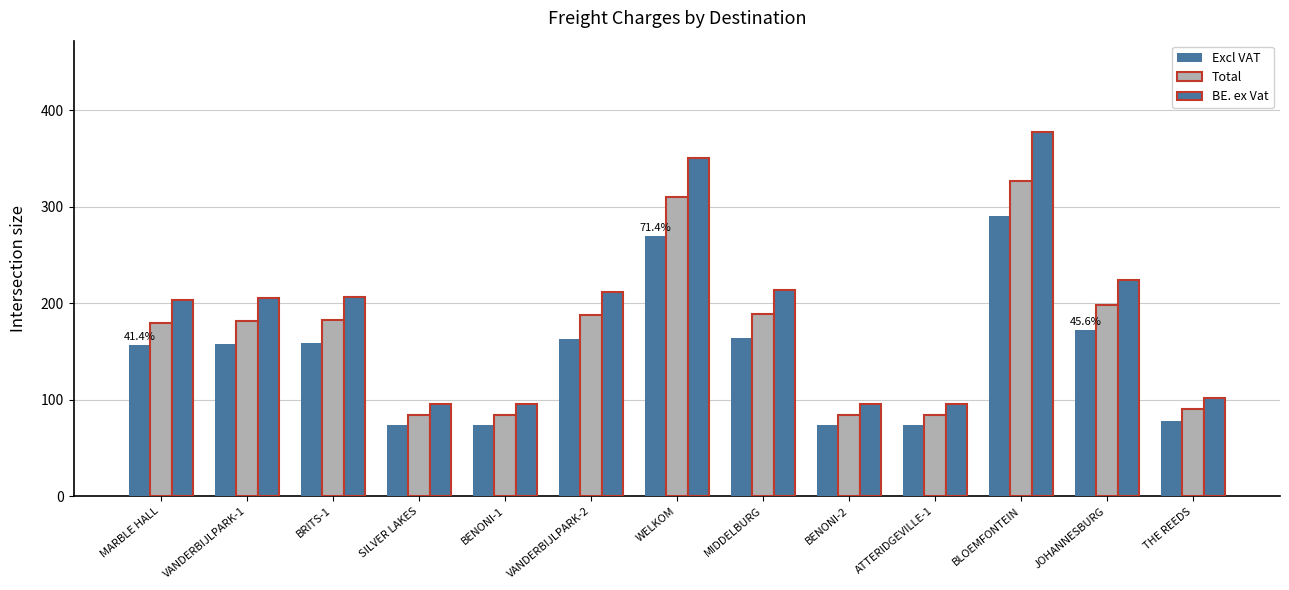

Which category has the lowest value across all series?

SILVER LAKES